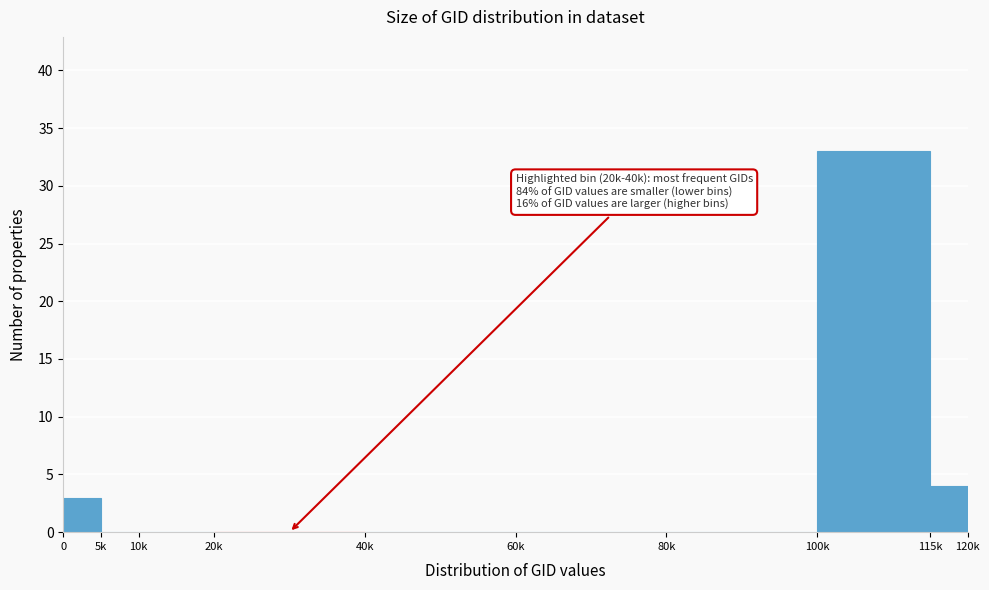

Reading left to right, list all the values displayed in this chart.

0=3	5k=0	10k=0	20k=0	40k=0	60k=0	80k=0	100k=33	115k=4